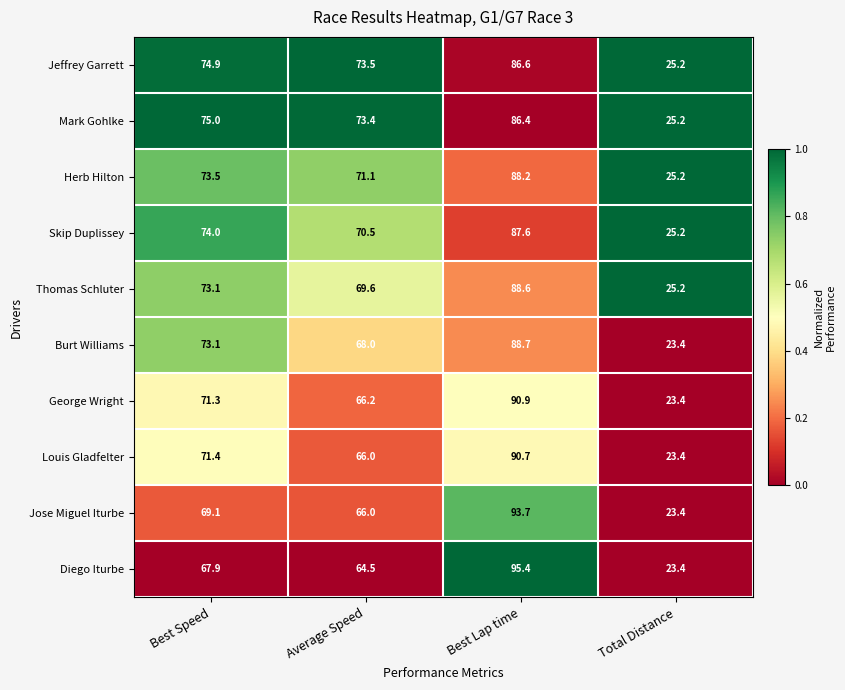

What is the greatest value displayed?

95.4